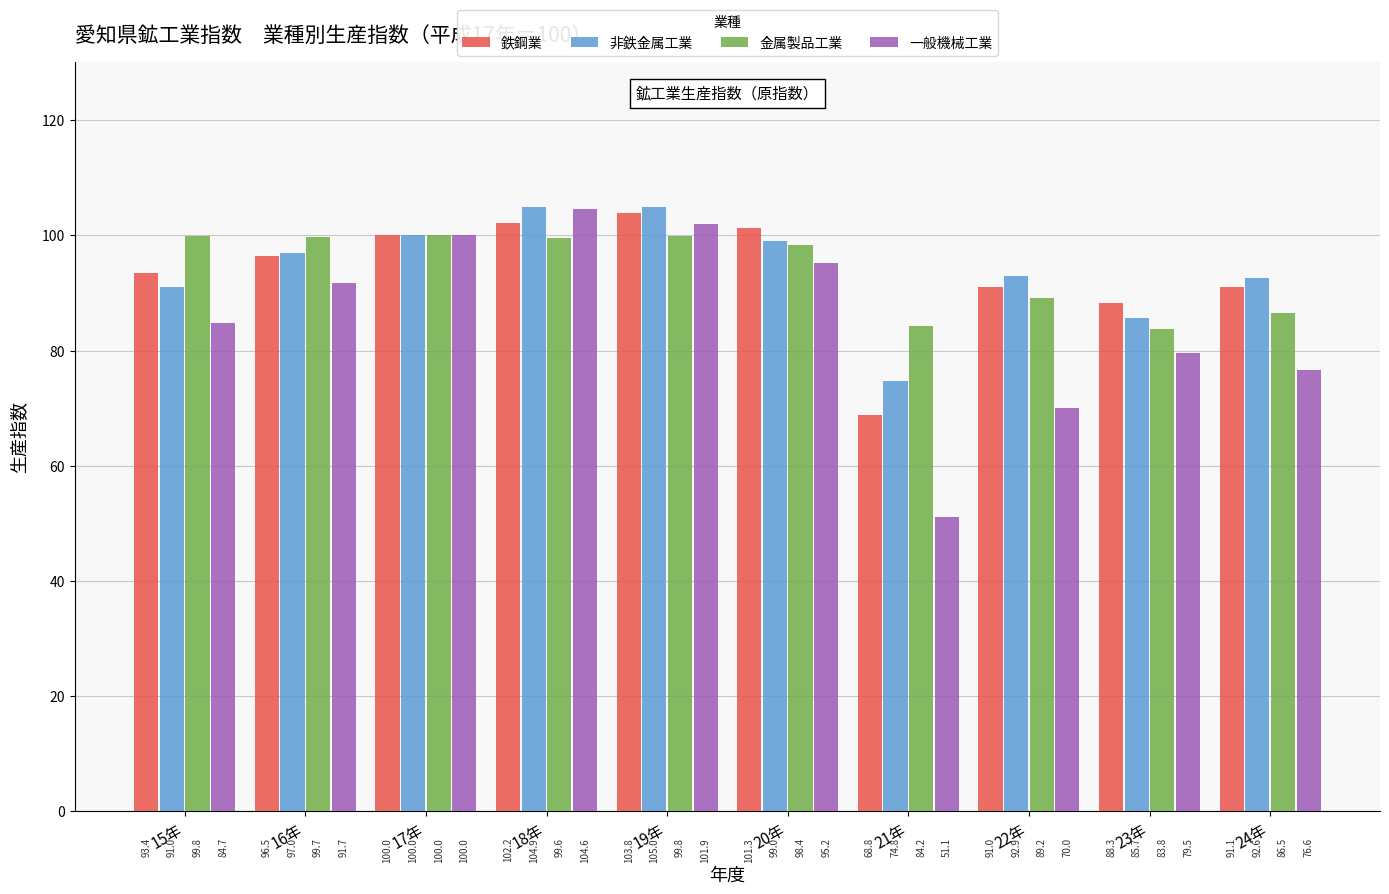

How many values in the 金属製品工業 series are below 99?

5